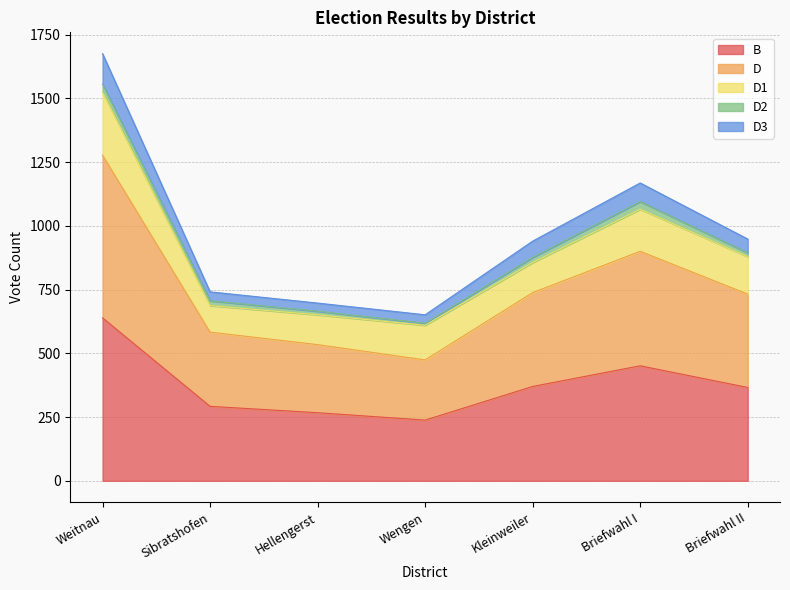

What are all the series names shown in the legend?

B, D, D1, D2, D3